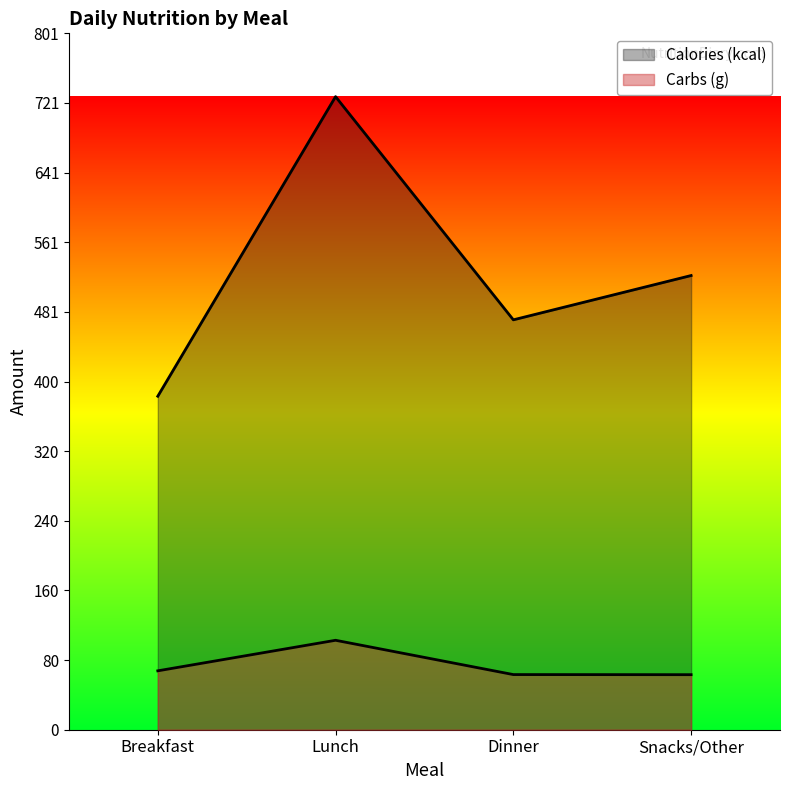

At how many categories does at least one series exceed 324?

4